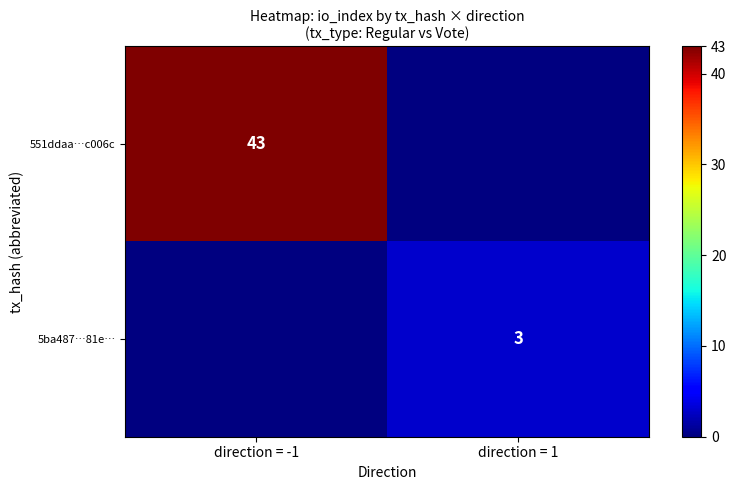

The 5ba487…81e… series shows 3 at direction = 1. True or false?

True